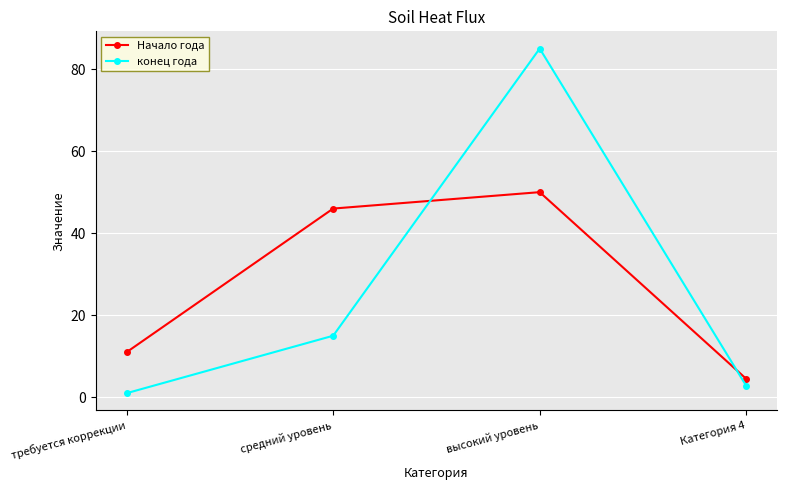

What is the smallest value displayed?

1.0